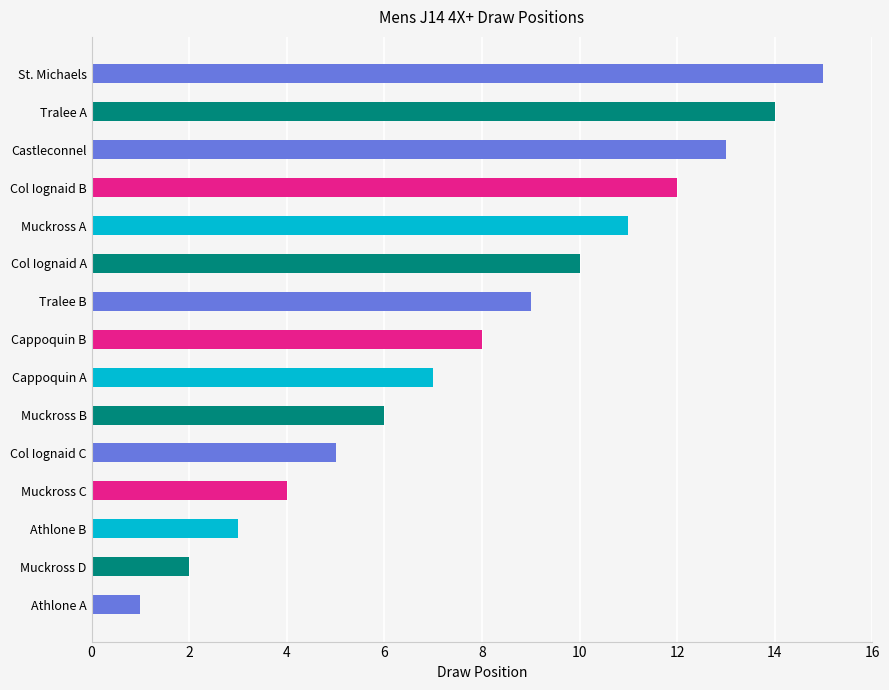

What position from the left is Tralee B?

9